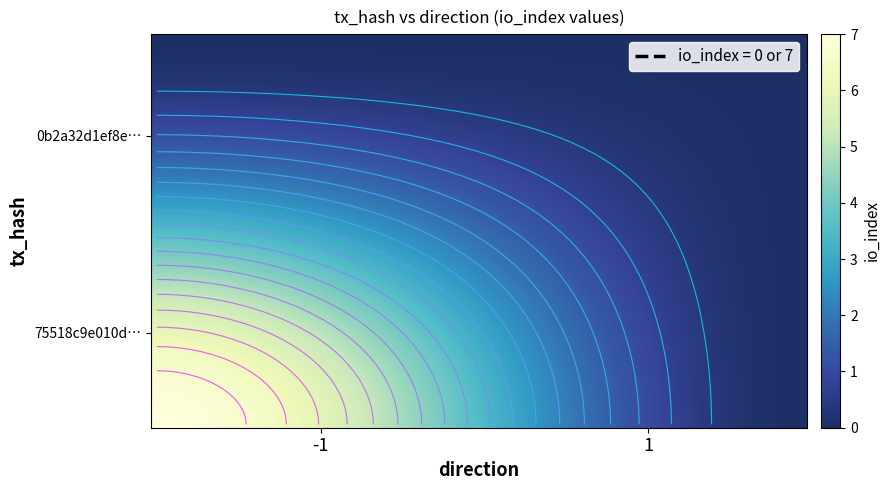

What is the difference between the 0b2a32d1ef8e5d4d884f5a83fb34f13cfa830c8 values at io_index and direction?

1